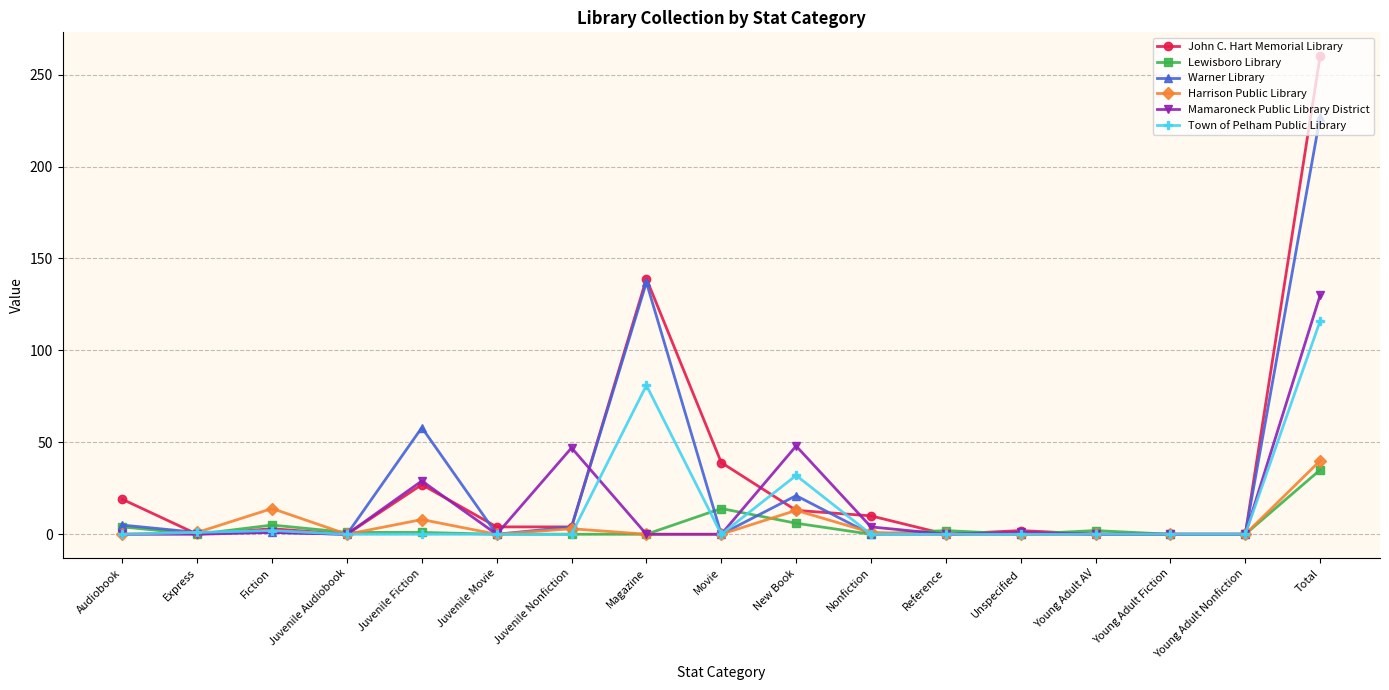

What is the spread (max minus min) of values at New Book?

42